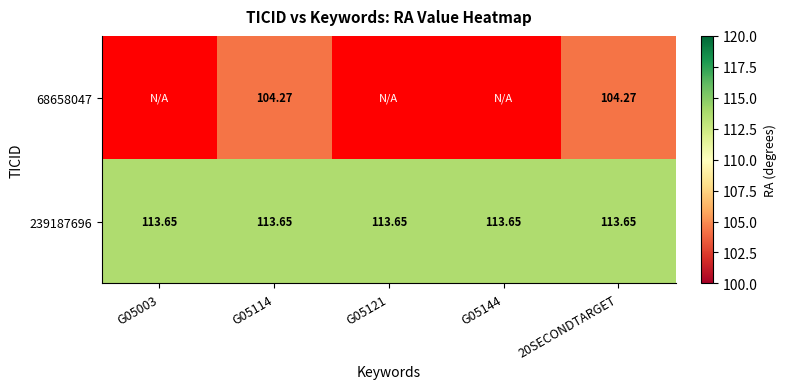

At which category does the chart reach its peak across all series?

G05003